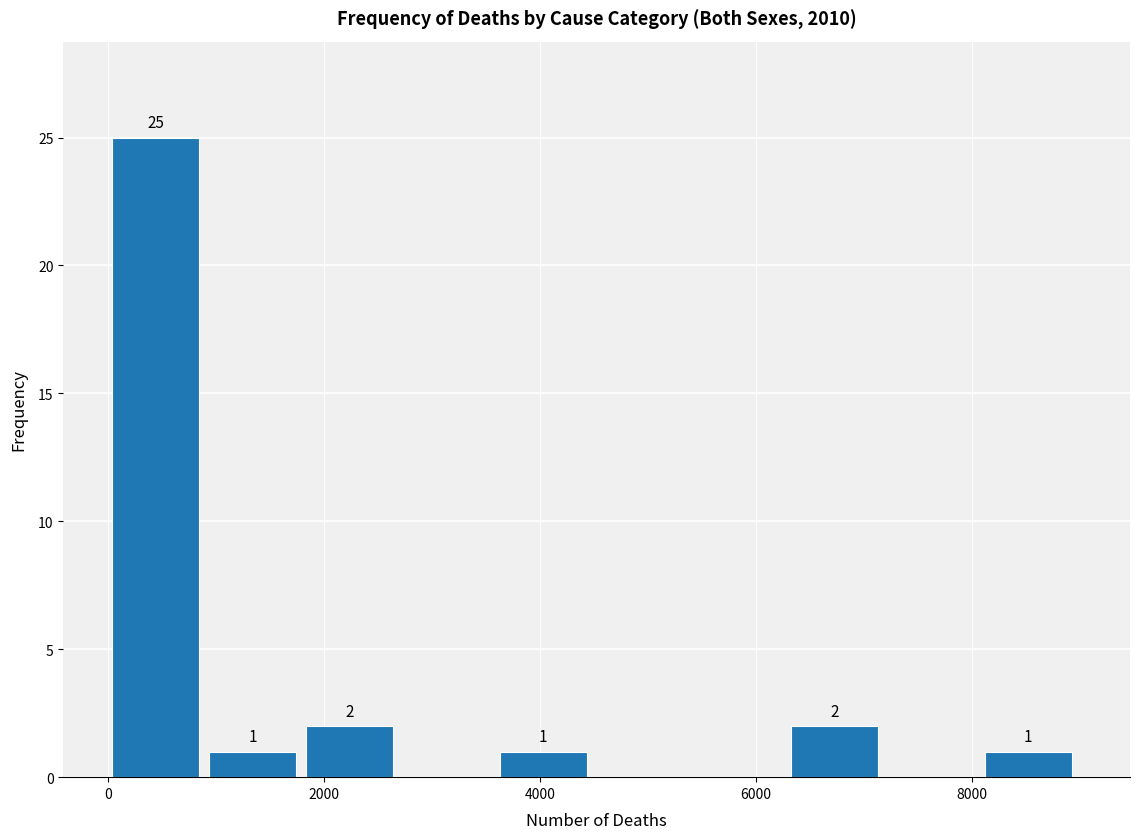

Over which range of the x-axis is the bar tallest?

0 to 1000